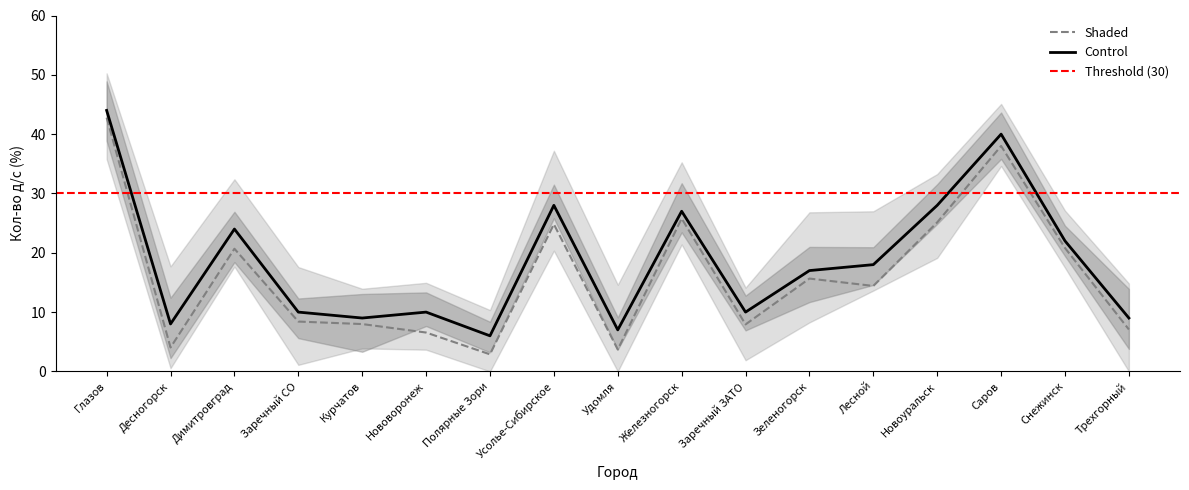

Where does the data first go above 17?

Глазов